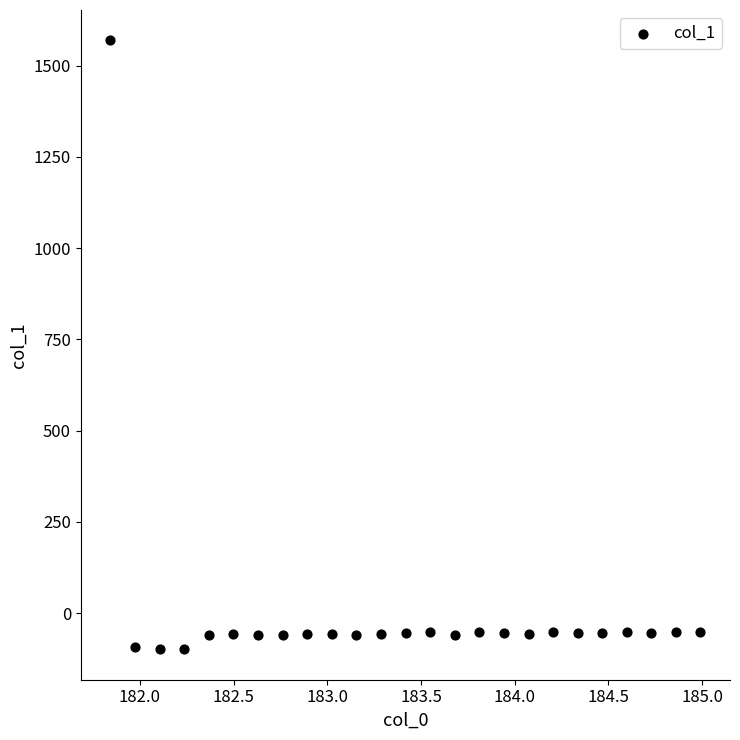

What is the range of X values (max minus min)?

3.1